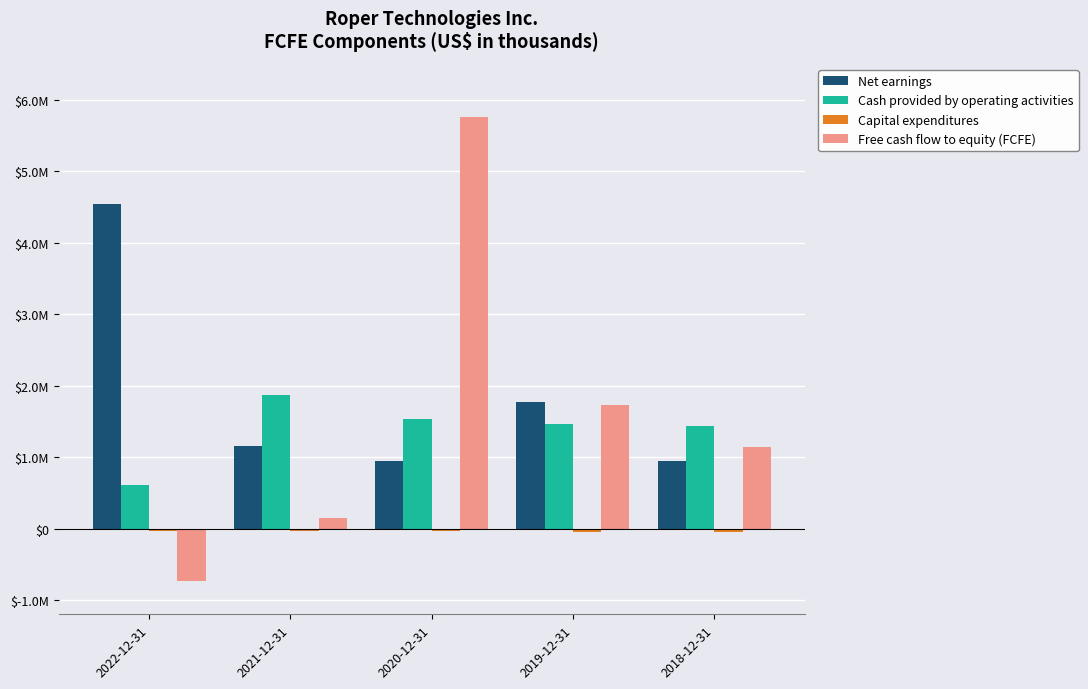

What is the spread (max minus min) of values at 2022-12-31?

5282300